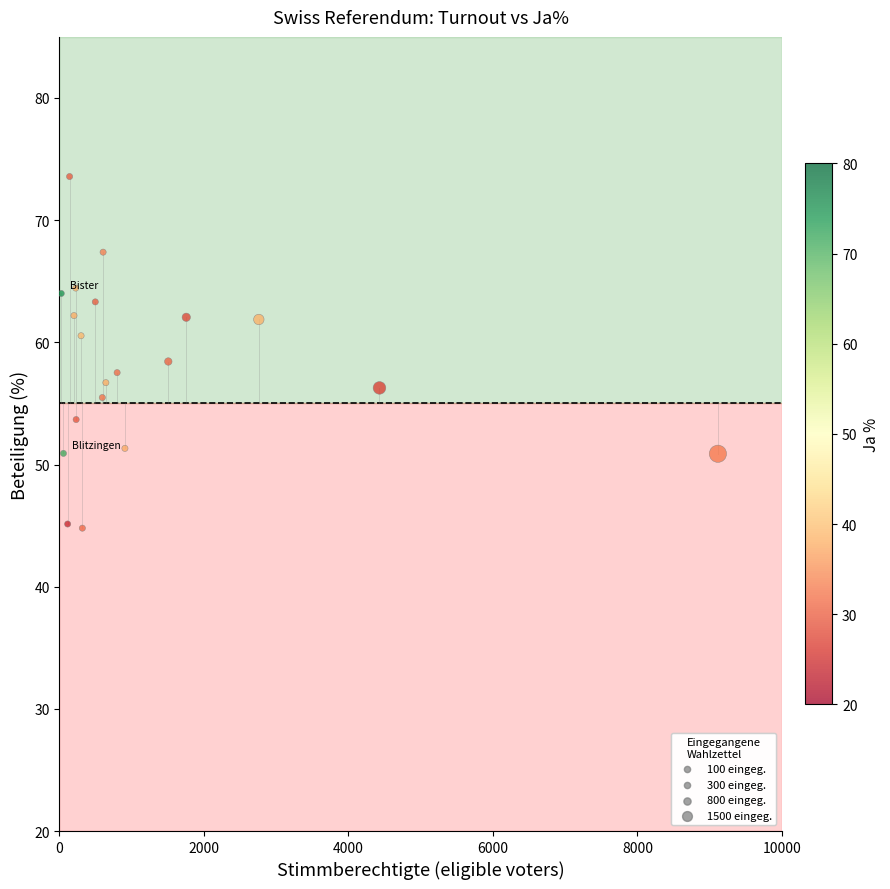

What is the range of X values (max minus min)?

9088.0